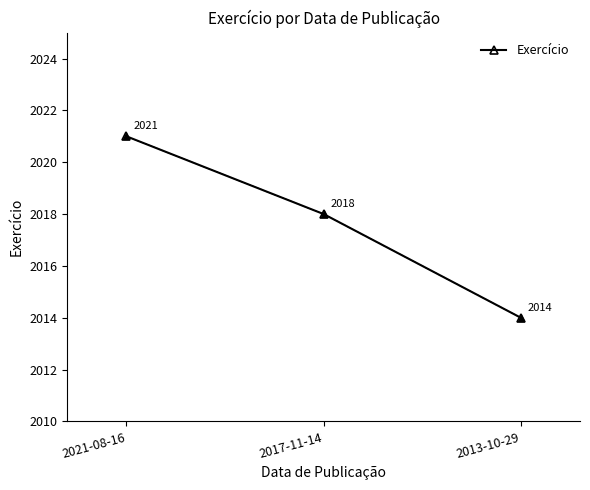

Which label corresponds to the smallest value in the chart?

2013-10-29